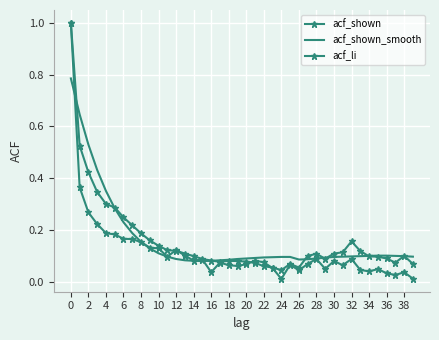

What is the maximum value for acf_li?

1.0